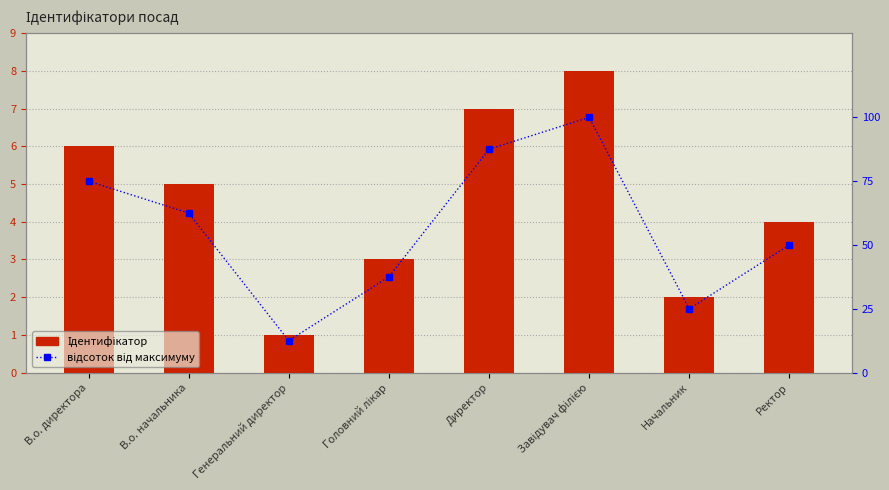

How many Ідентифікатор values are between 3 and 7?

5